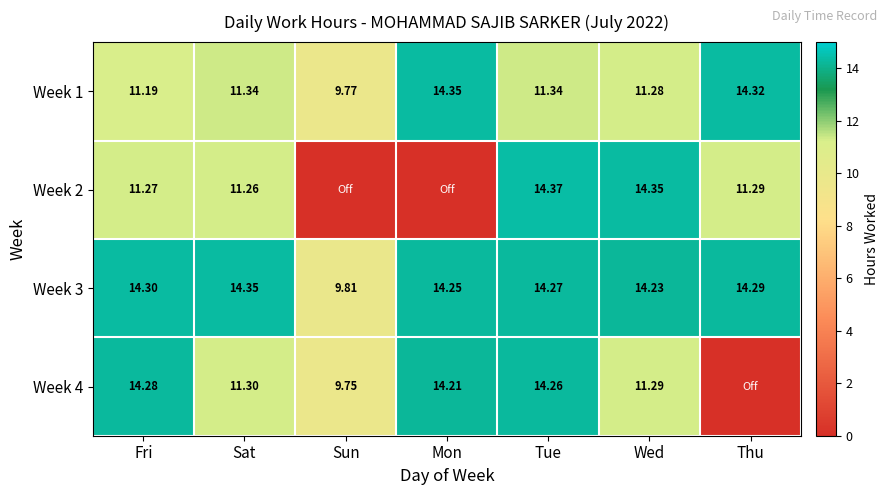

What is the difference between the second highest and second lowest values in the Week 1 series?

3.1